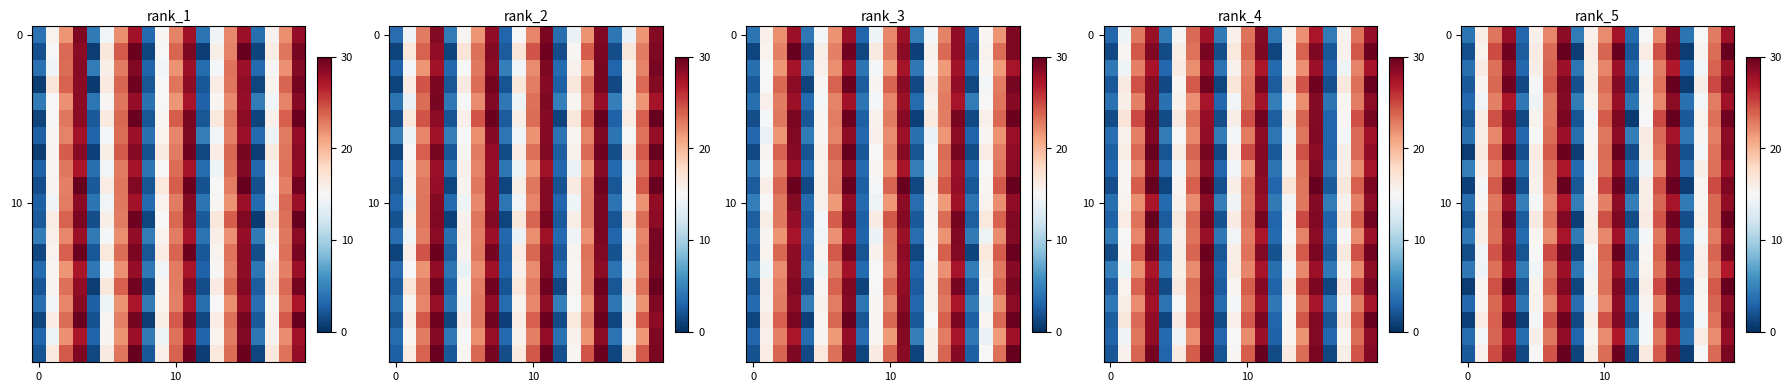

Which category has the highest value across all series?

7